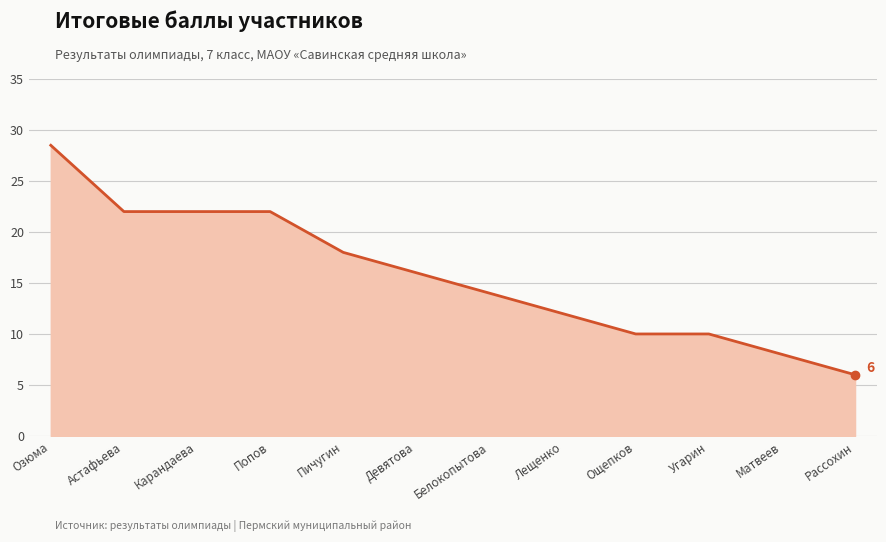

What position from the left is Астафьева?

2